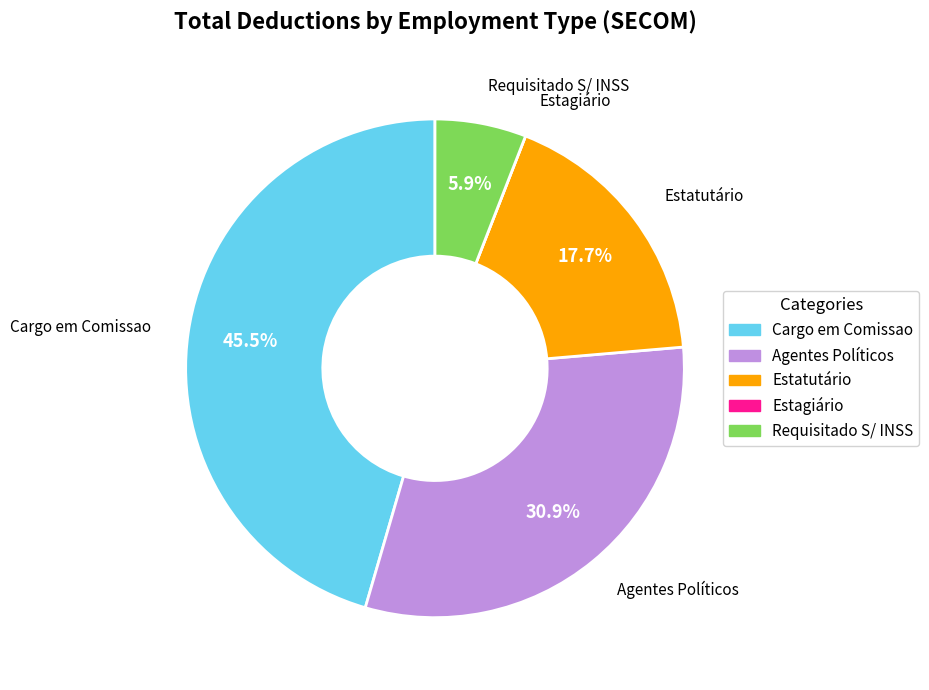

To the nearest percent, what is the combined percentage of Cargo em Comissao and Requisitado S/ INSS?

51%